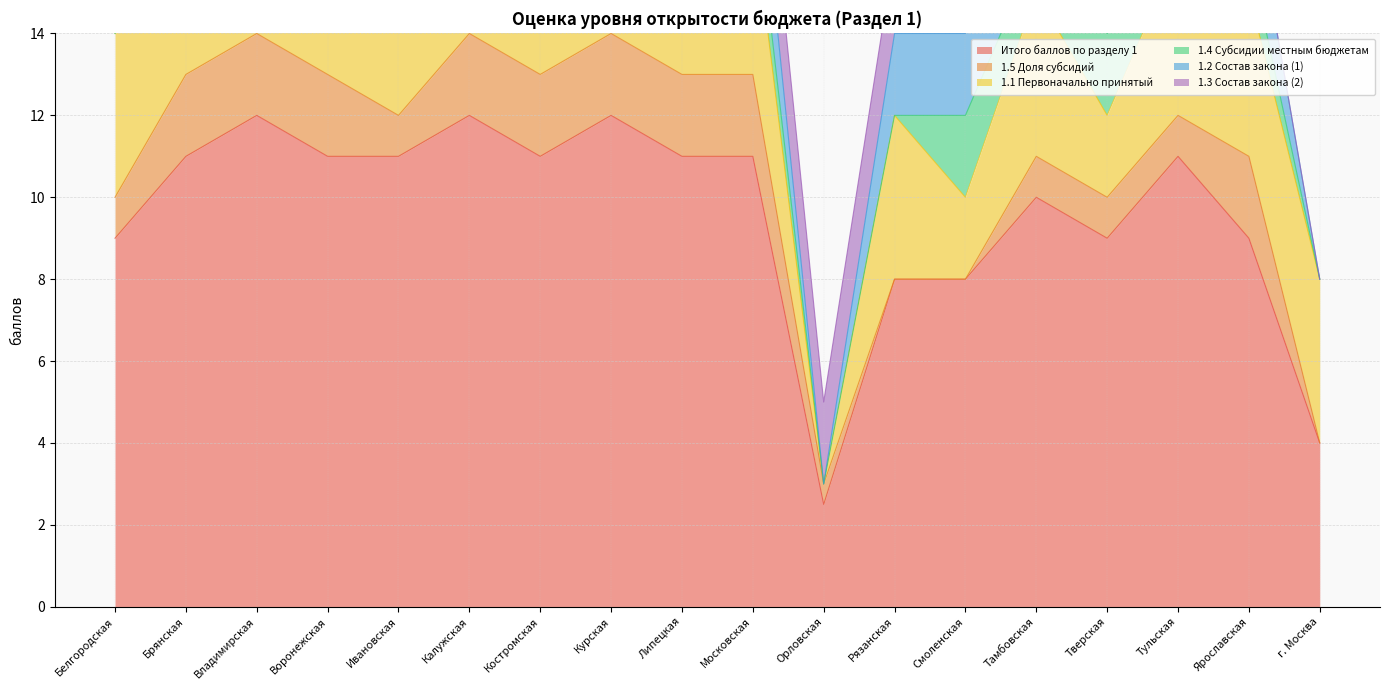

What are all the series names shown in the legend?

Итого баллов по разделу 1, 1.5 Доля субсидий, 1.1 Первоначально принятый, 1.4 Субсидии местным бюджетам, 1.2 Состав закона (1), 1.3 Состав закона (2)